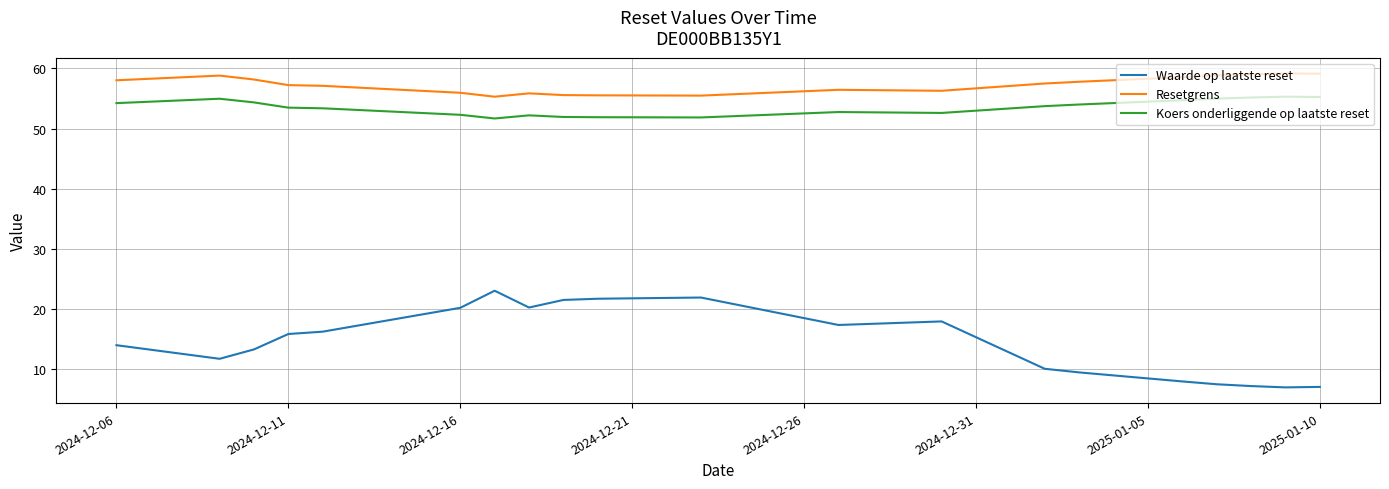

What is the sum of all Resetgrens values?

1145.7